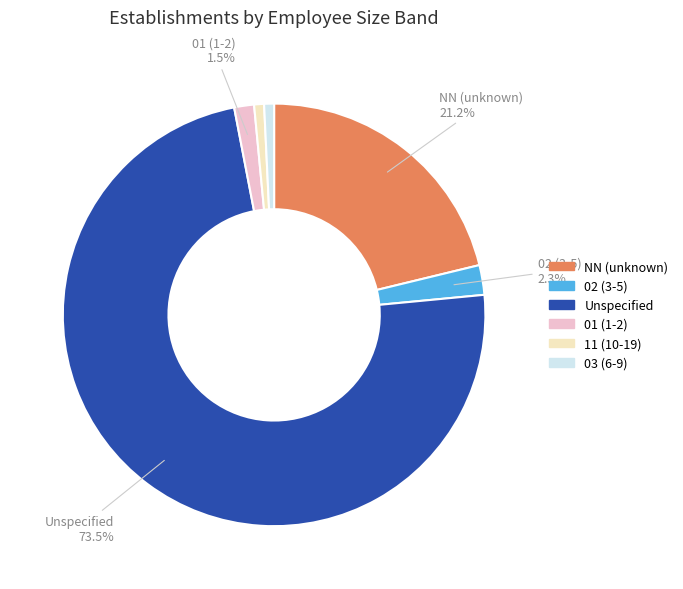

Does any single category account for the majority?

Yes